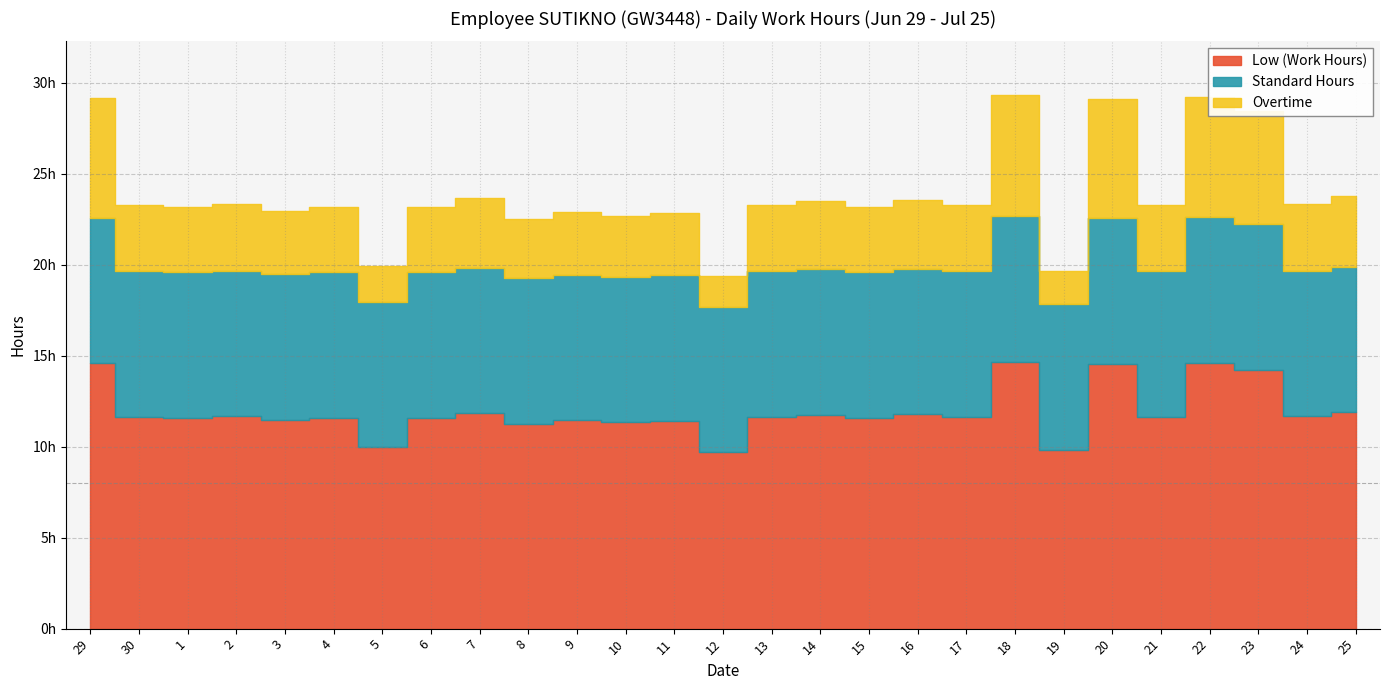

Is the value of Low (Work Hours) at 20 greater than the value of Standard Hours at 23?

Yes